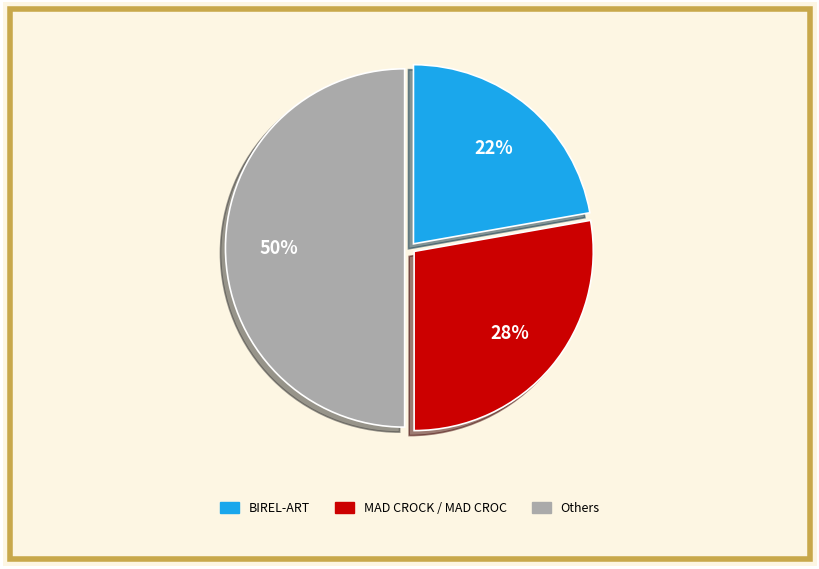

To the nearest percent, what is the average slice percentage?

33%